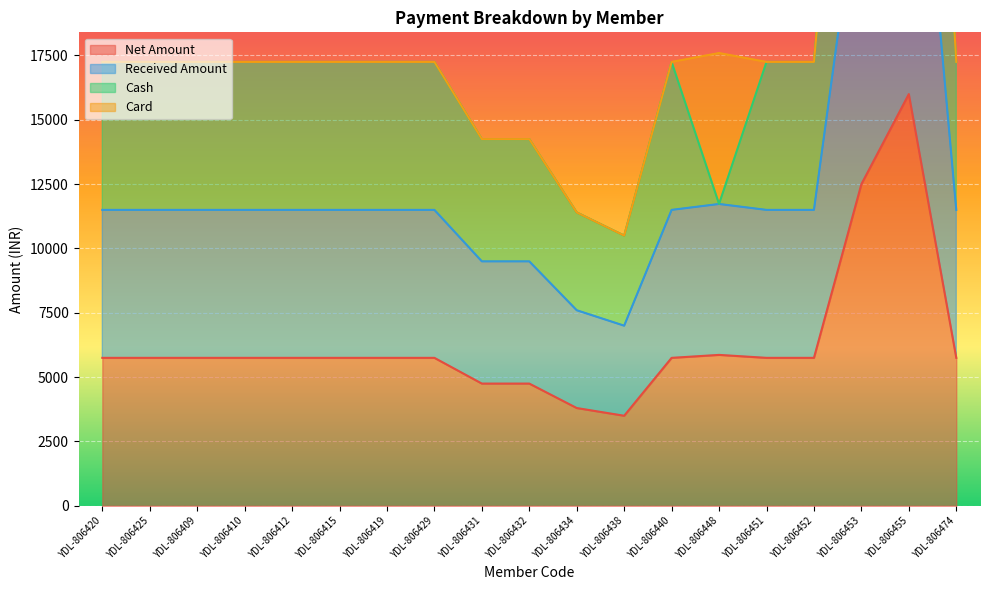

The value of Net Amount at YDL-806420 is 5750. True or false?

True